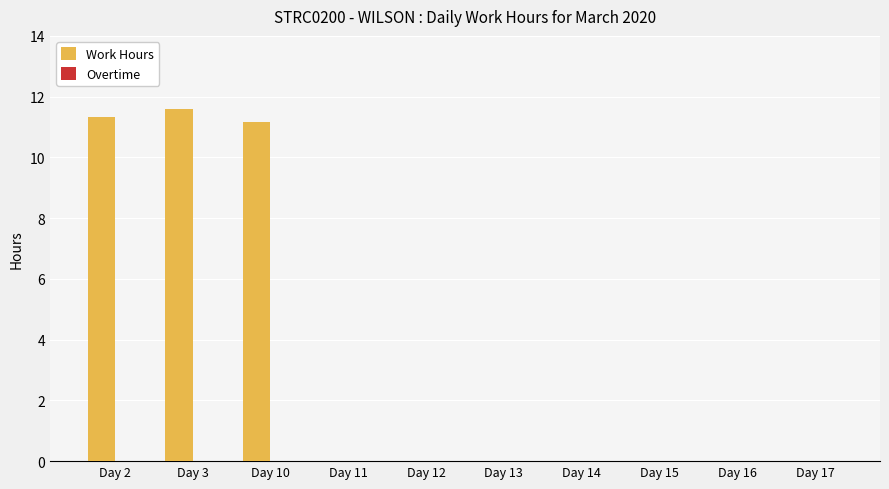

What is the change in value from Day 3 to Day 14?

-11.6